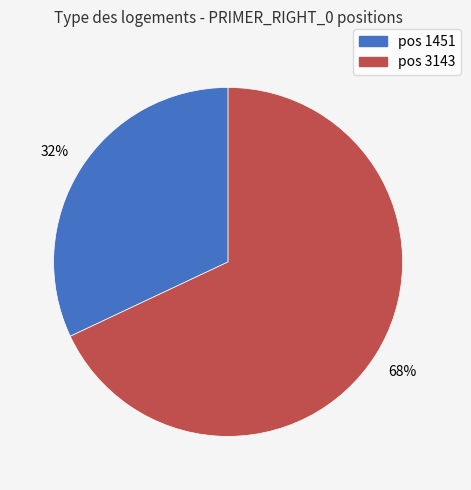

Is there any slice that represents more than half of the pie?

Yes